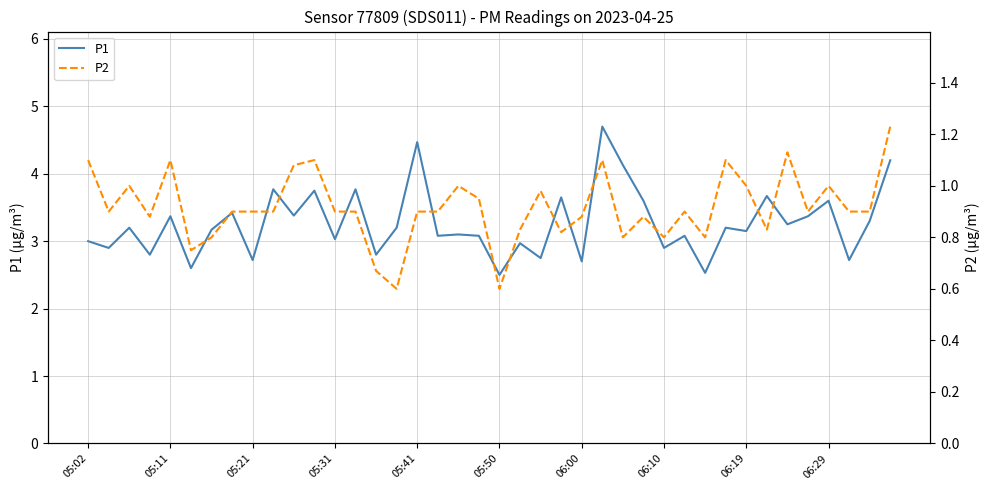

What is the highest value of the P1 series?

4.7